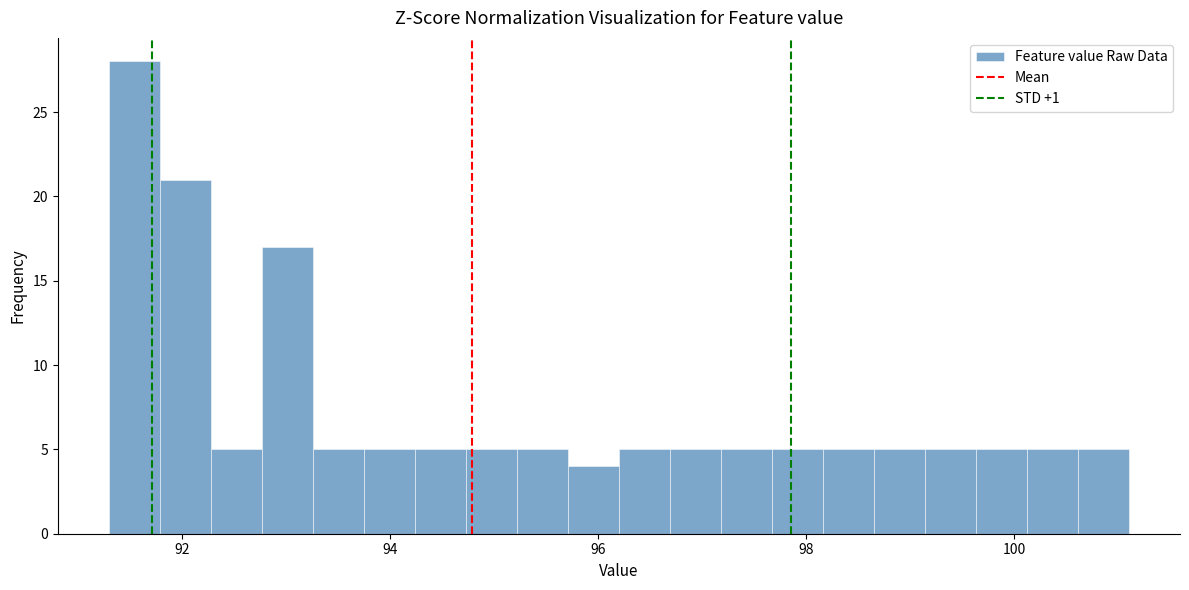

Around what value on the x-axis is the tallest bar? Give the approximate position of its centre, as read against the axis.

91.6